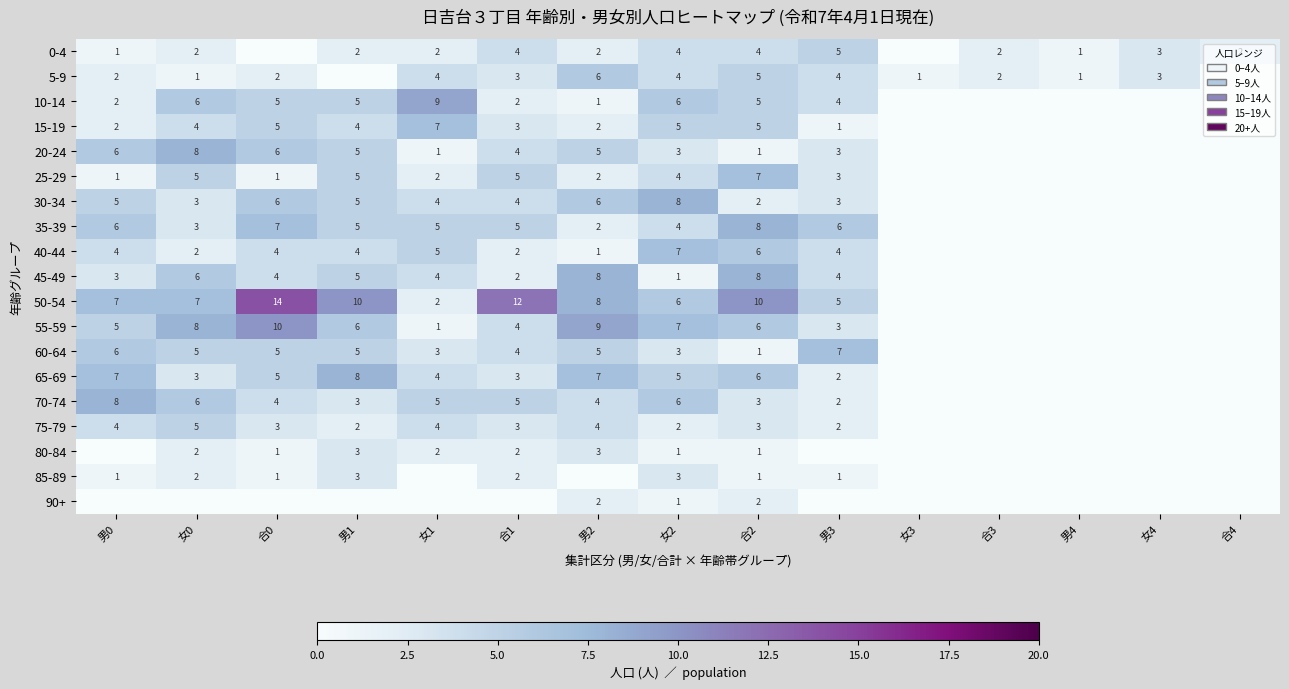

Is the value of 15-19 at 男3 greater than the value of 70-74 at 男2?

No